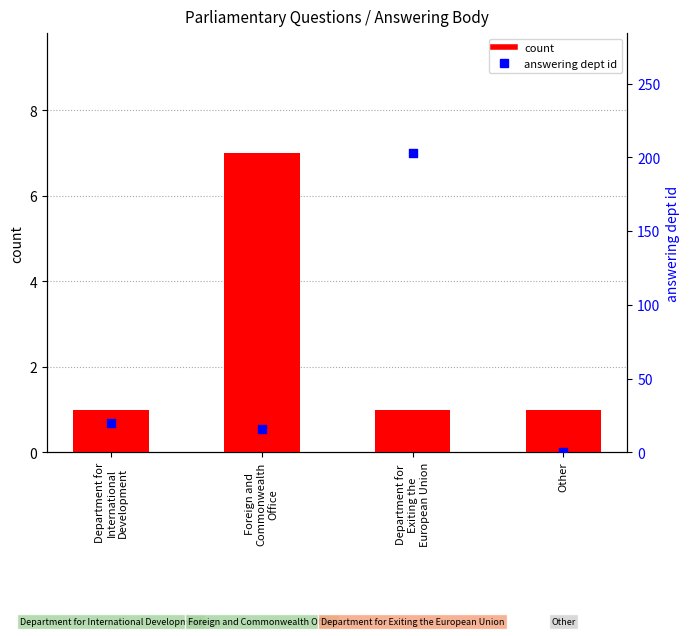

At which category is the sum across all series the highest?

Department for
Exiting the
European Union